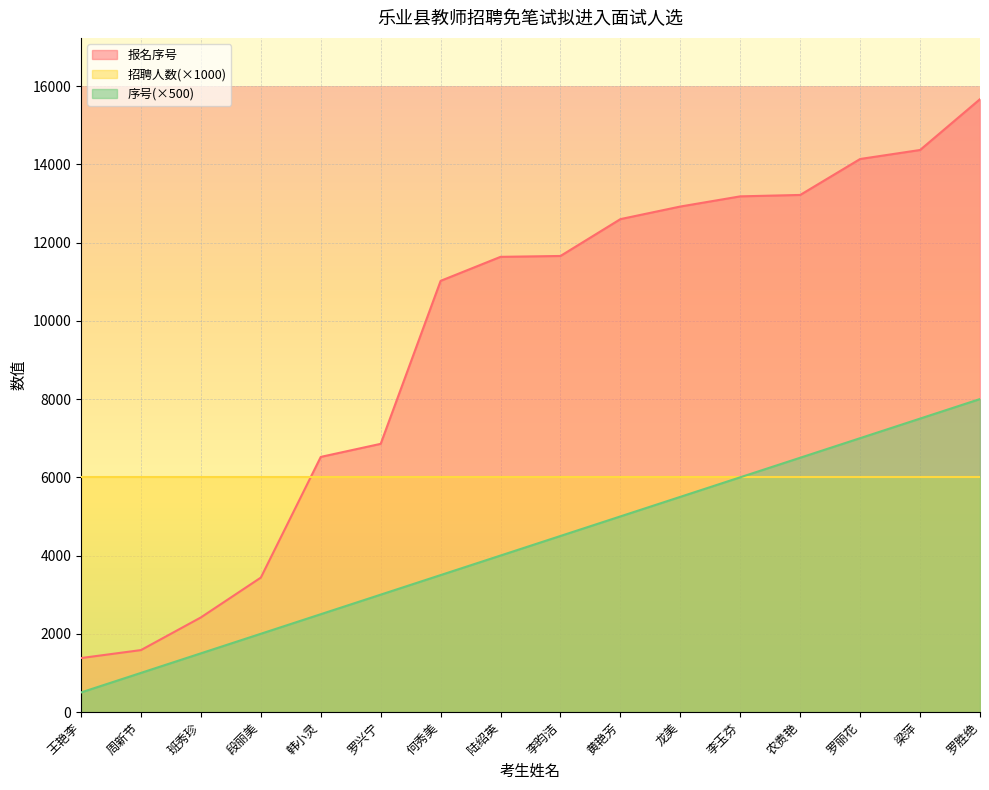

At which category is the sum across all series the highest?

罗胜绝